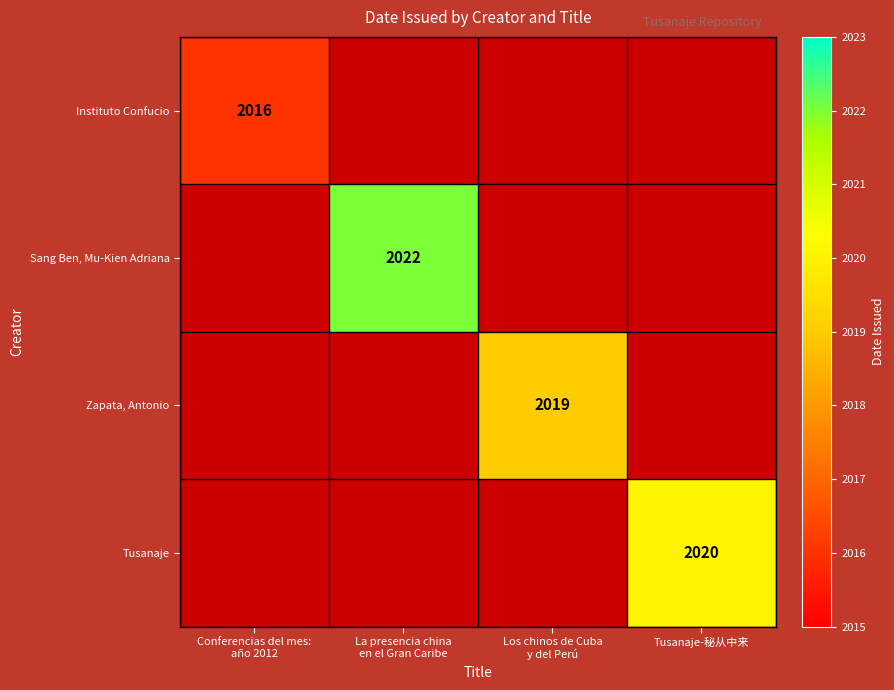

Rank the series by their maximum value, from lowest to highest.

Instituto Confucio, Zapata, Antonio, Tusanaje, Sang Ben, Mu-Kien Adriana